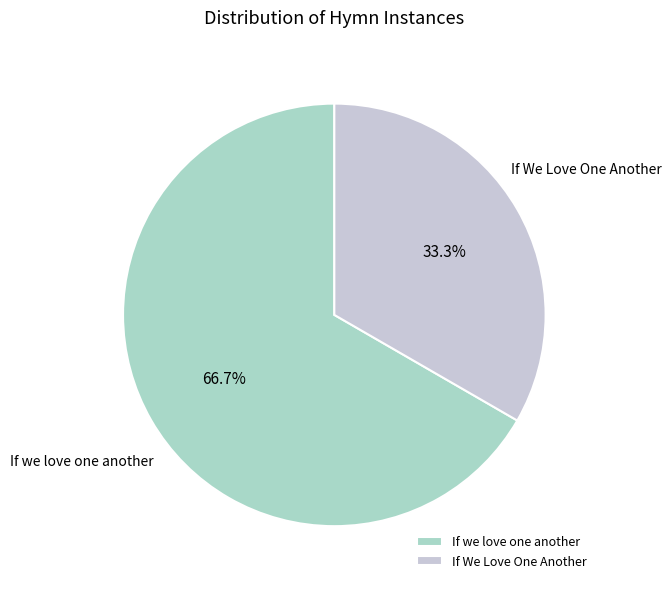

What percentage do If we love one another and If We Love One Another together represent?

100.0%